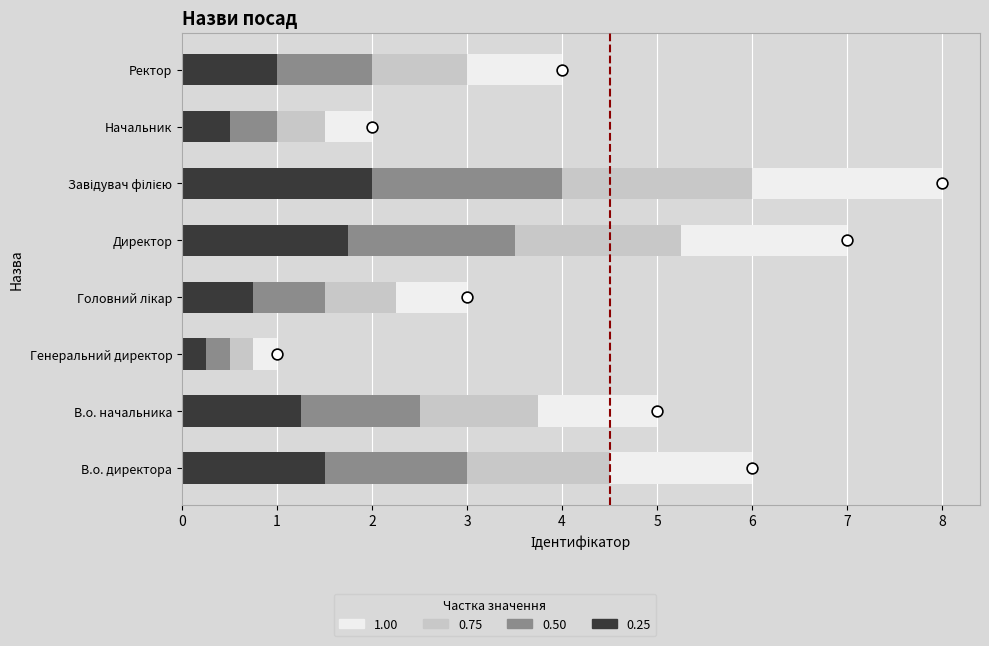

Between 3 and 8, which is larger?

8